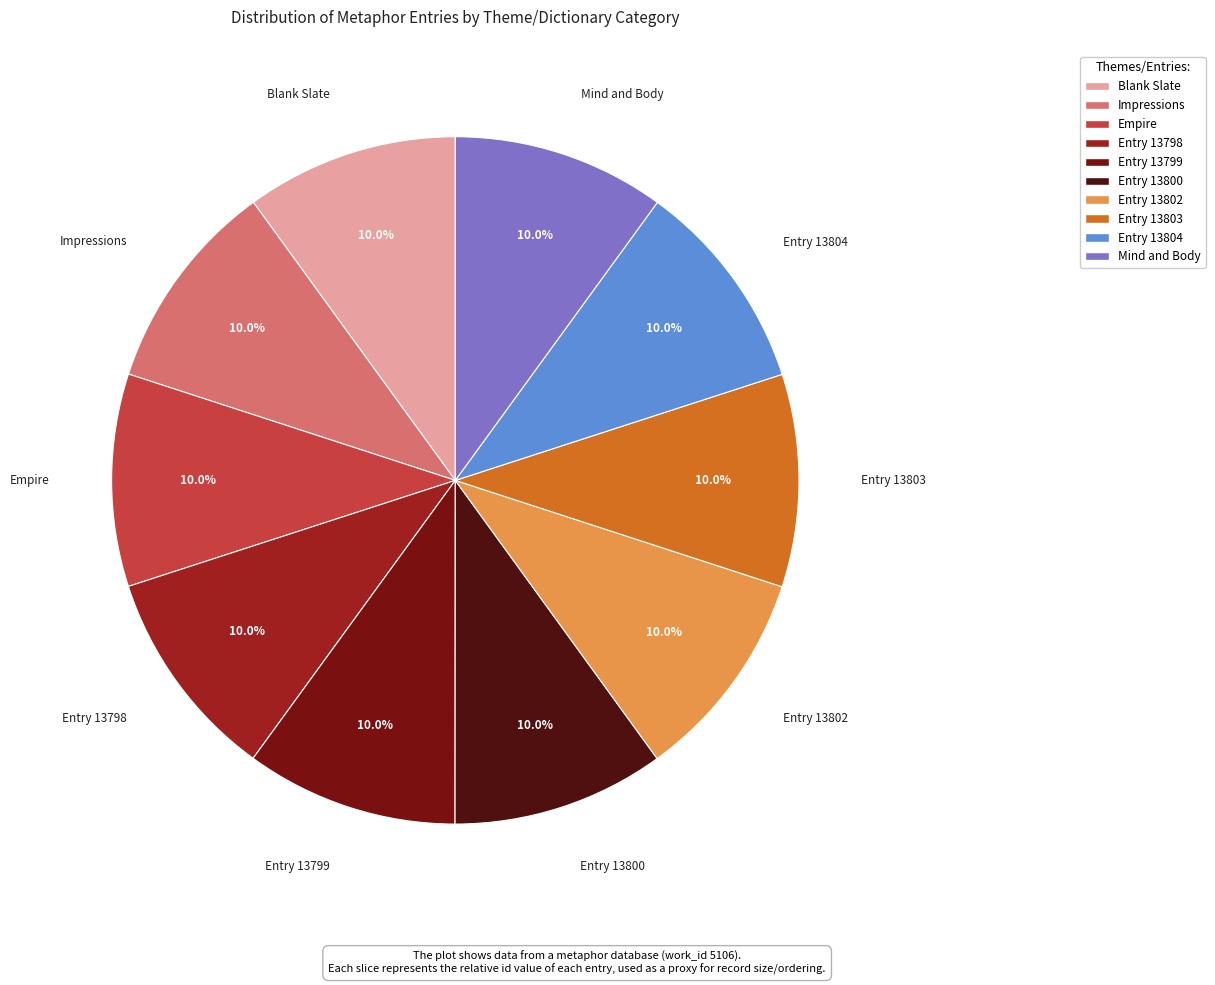

What is the total percentage of Mind and Body and Entry 13802?

20.0%